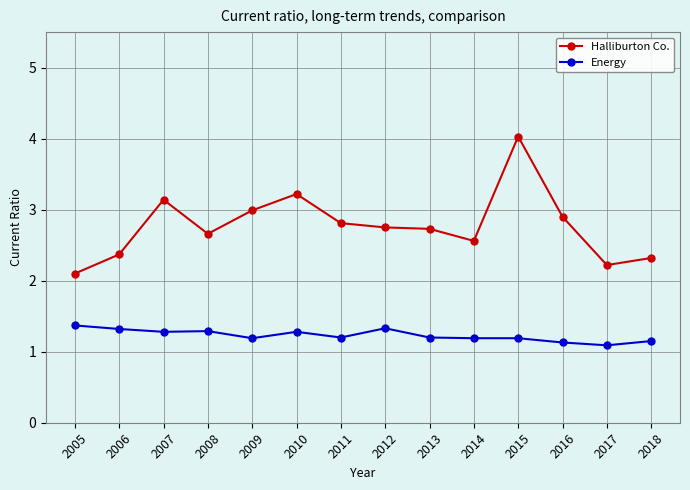

Which series has the largest total across all categories?

Halliburton Co.